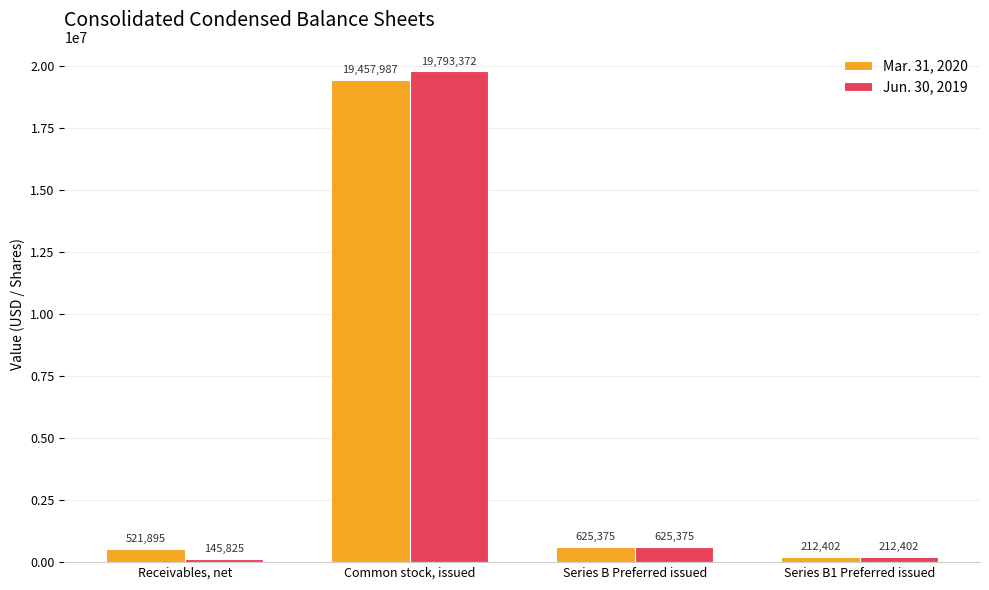

What is the sum of the Mar. 31, 2020 values at Series B Preferred issued and Receivables, net?

1147270